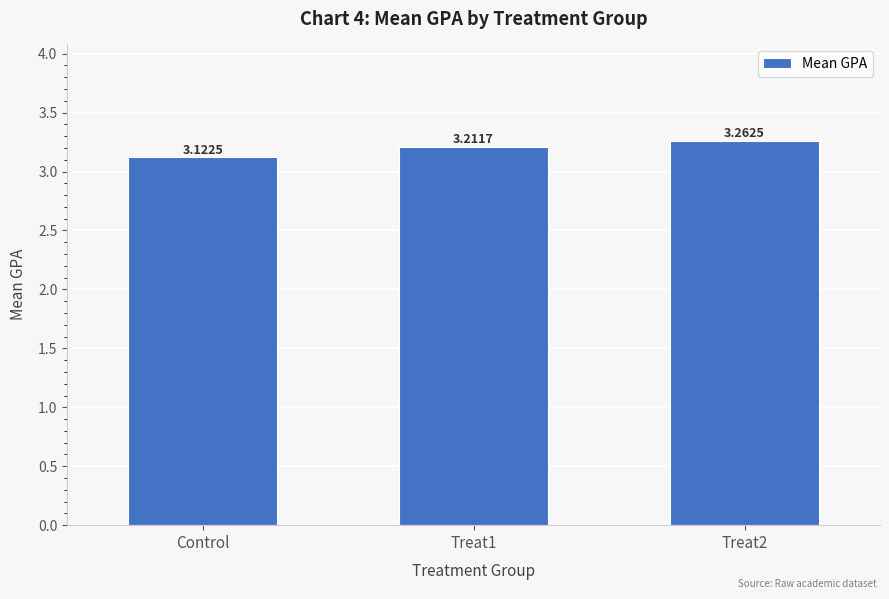

What is the label of the 3rd bar from the right?

Control